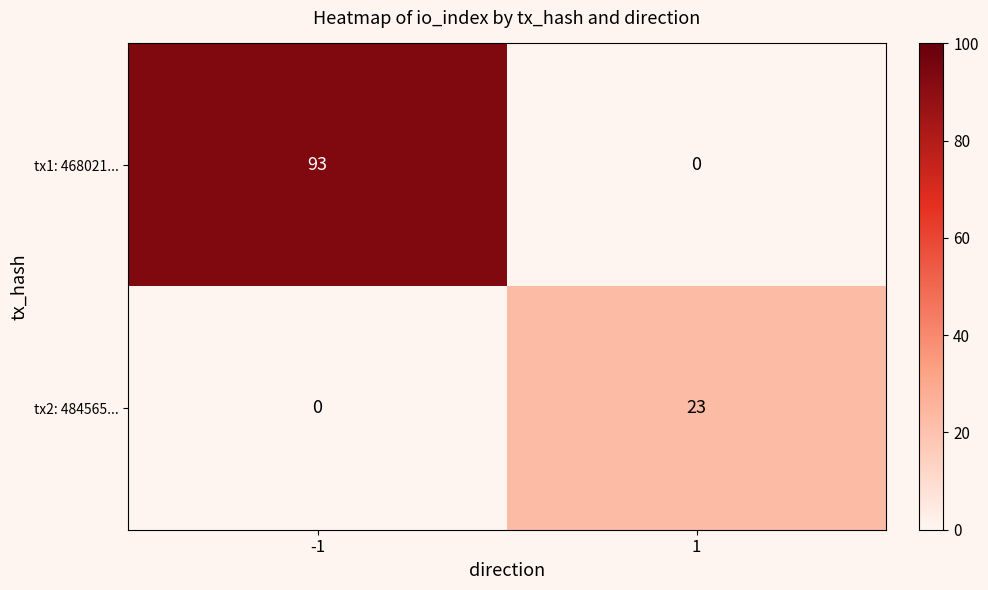

Between -1 and 1, which series saw the biggest shift?

tx1: 468021...